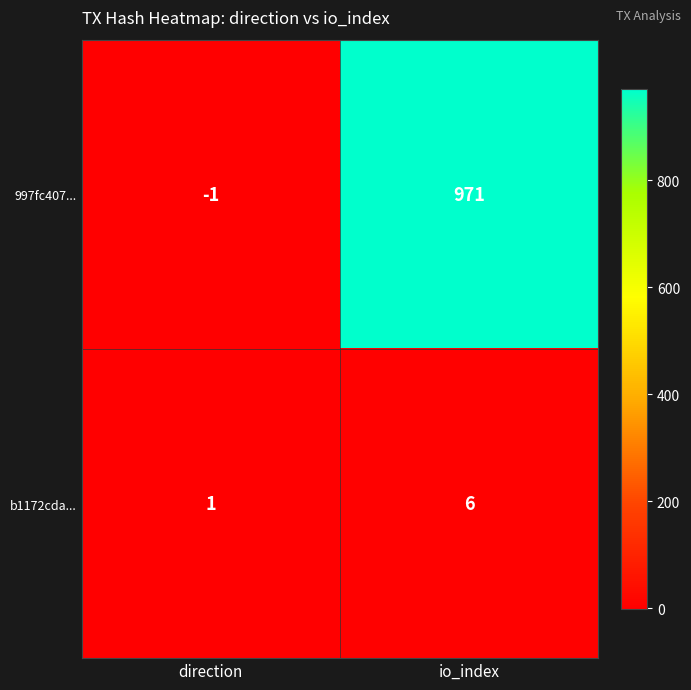

What is the greatest value displayed?

971